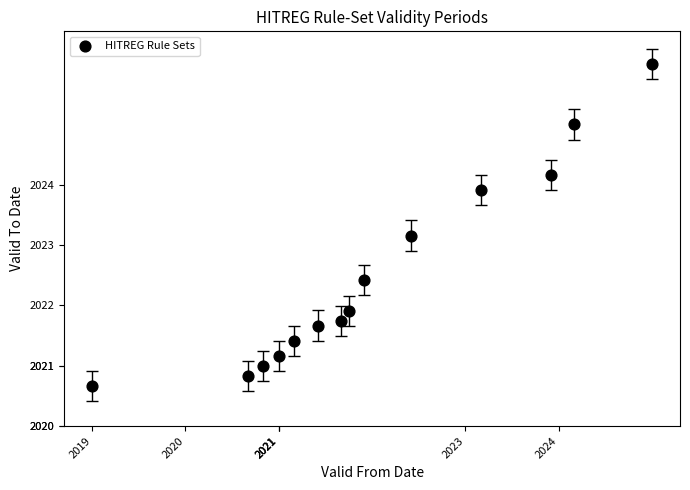

What is the range of X values (max minus min)?

6.0